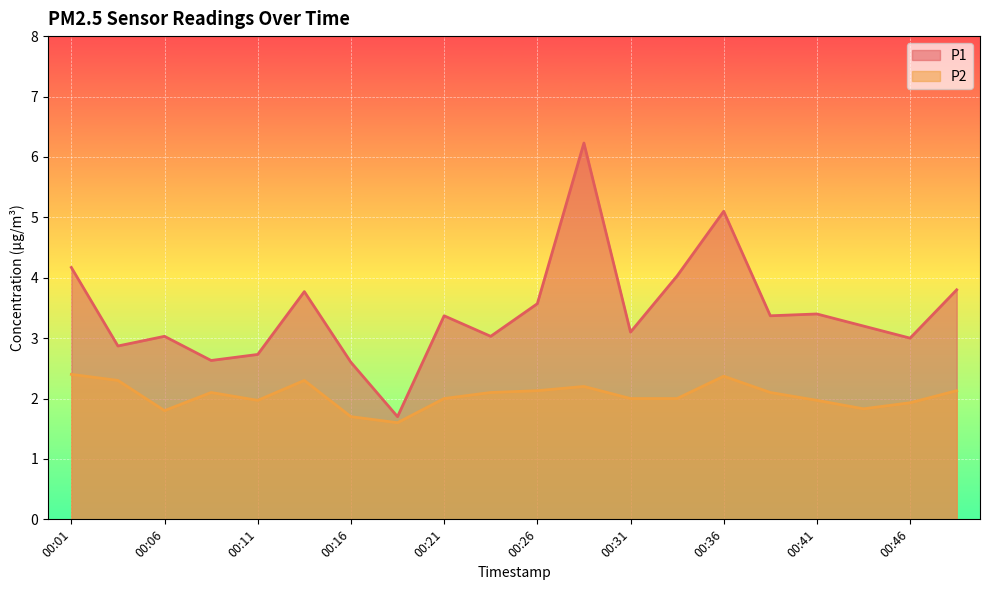

At which category does the chart reach its peak across all series?

00:29